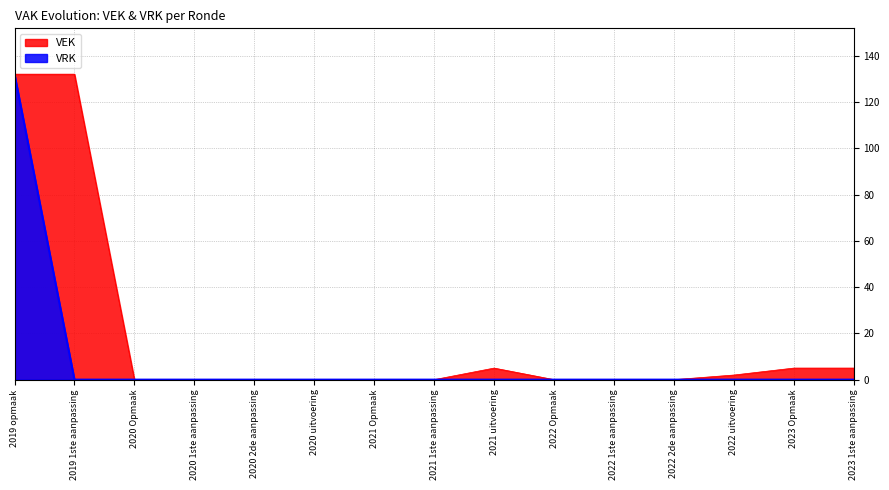

Is the value of VRK at 2019 1ste aanpassing greater than the value of VEK at 2022 1ste aanpassing?

No